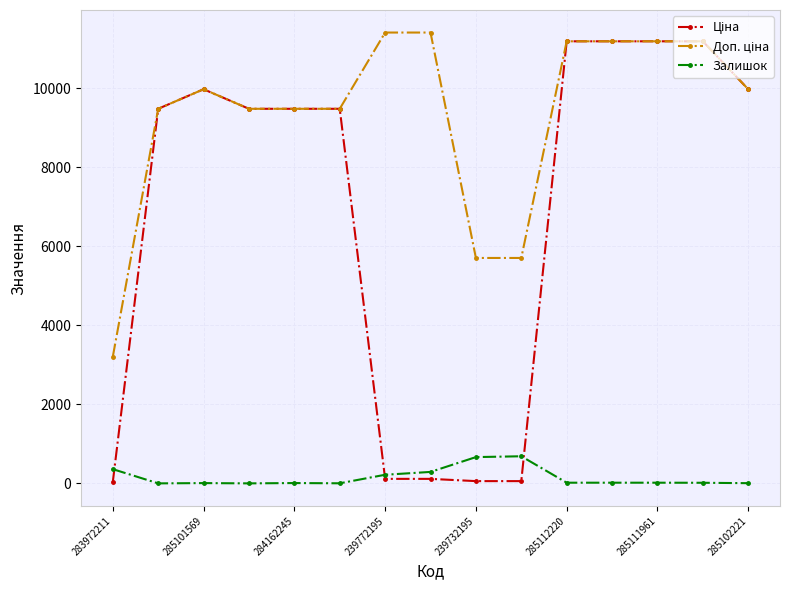

At how many categories does at least one series exceed 6579?

12